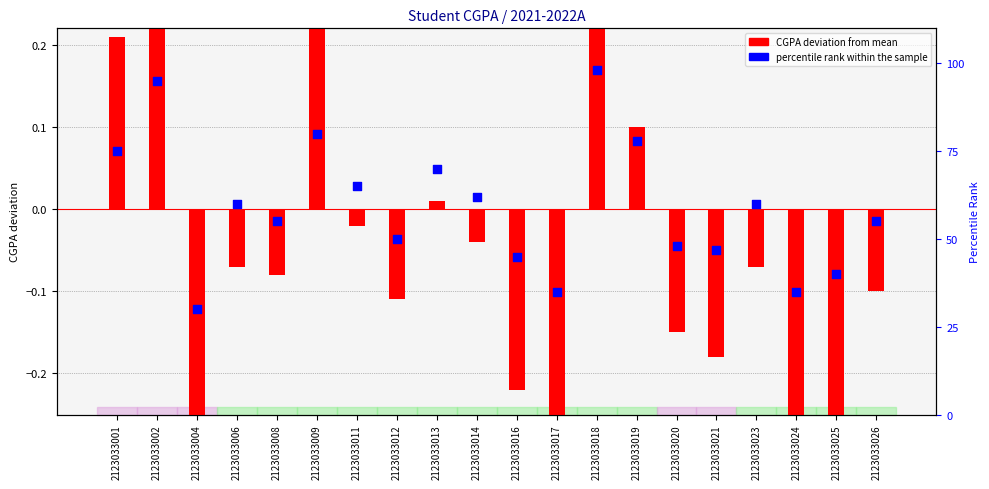

Which series has the widest spread of Y values?

percentile rank within the sample